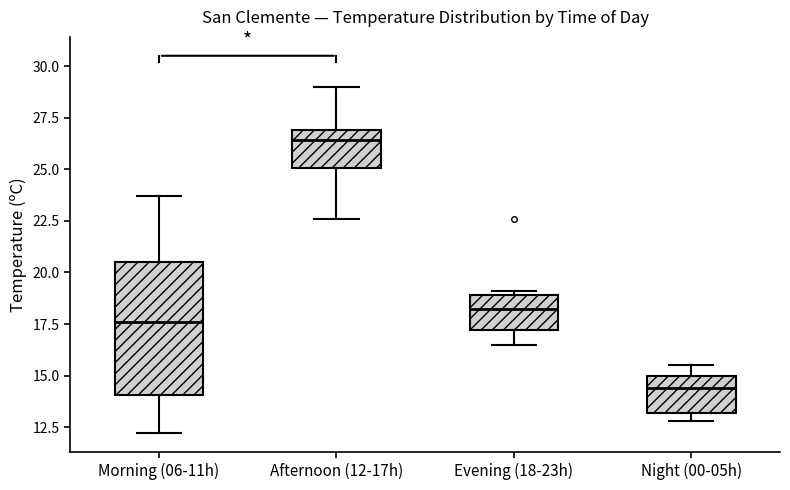

Reading left to right, read every box against the y-axis: the position of its median line, the range the box covers, and the ends of its whiskers. The values are not printed on the chart, so give them approximately, as read against the axis.

Morning (06-11h): median 17.5, box 14.0 to 20.5, whiskers 12.0 to 23.5
Afternoon (12-17h): median 26.5, box 25.0 to 27.0, whiskers 22.5 to 29.0
Evening (18-23h): median 18.5, box 17.0 to 19.0, whiskers 16.5 to 19.0 (just above the box's upper edge)
Night (00-05h): median 14.5, box 13.0 to 15.0, whiskers 13.0 (just below the box's lower edge) to 15.5